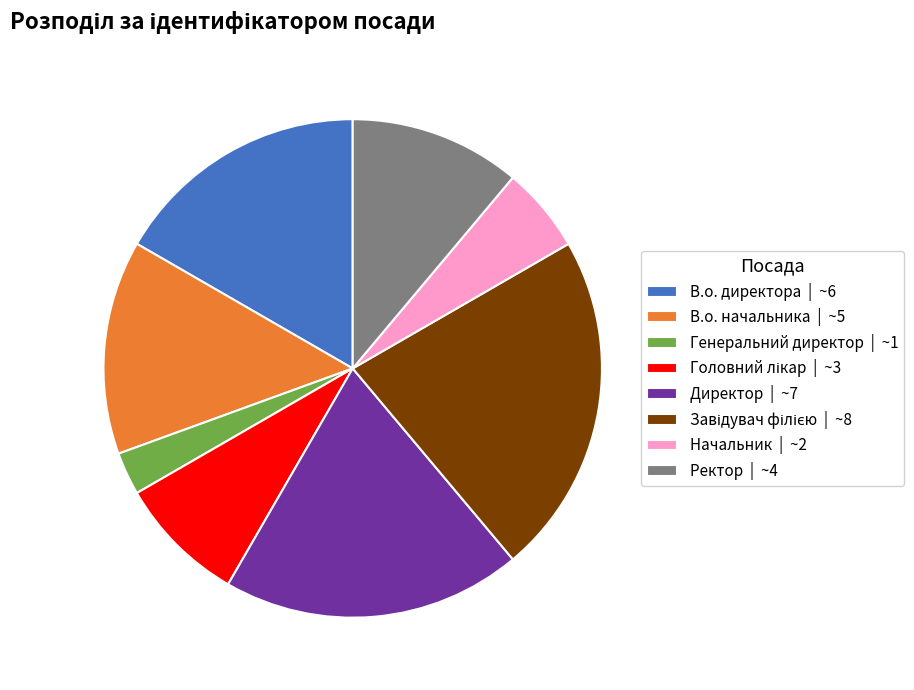

Which category has the smallest portion of the pie?

Генеральний директор